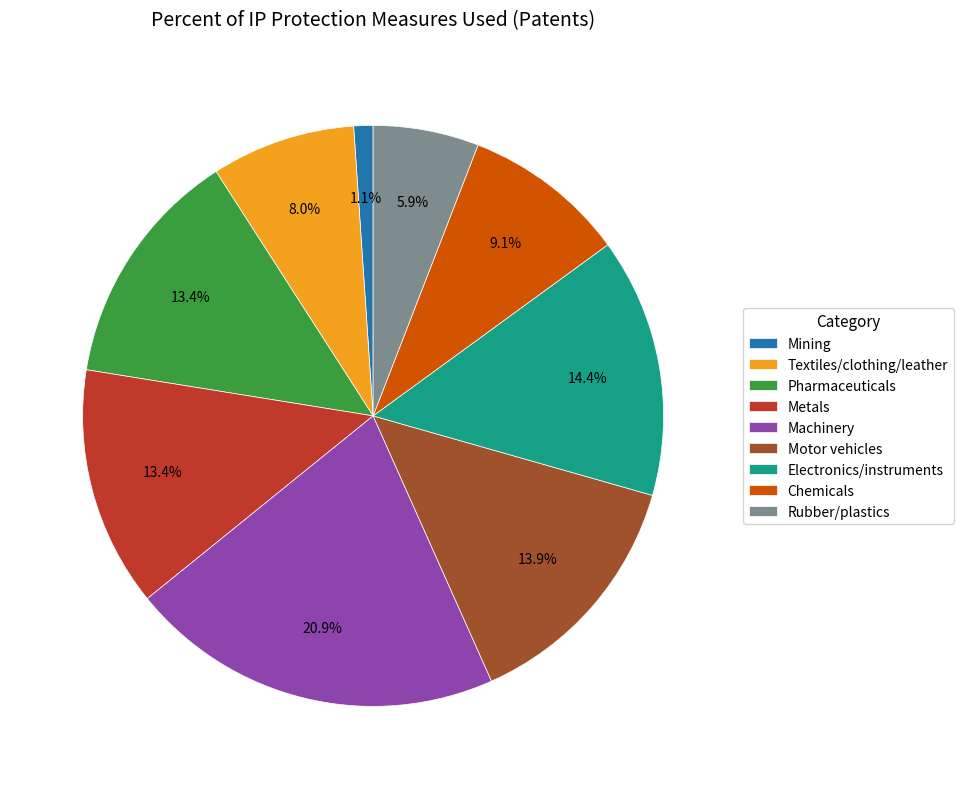

Combined, do Rubber/plastics and Textiles/clothing/leather account for over 50%?

No